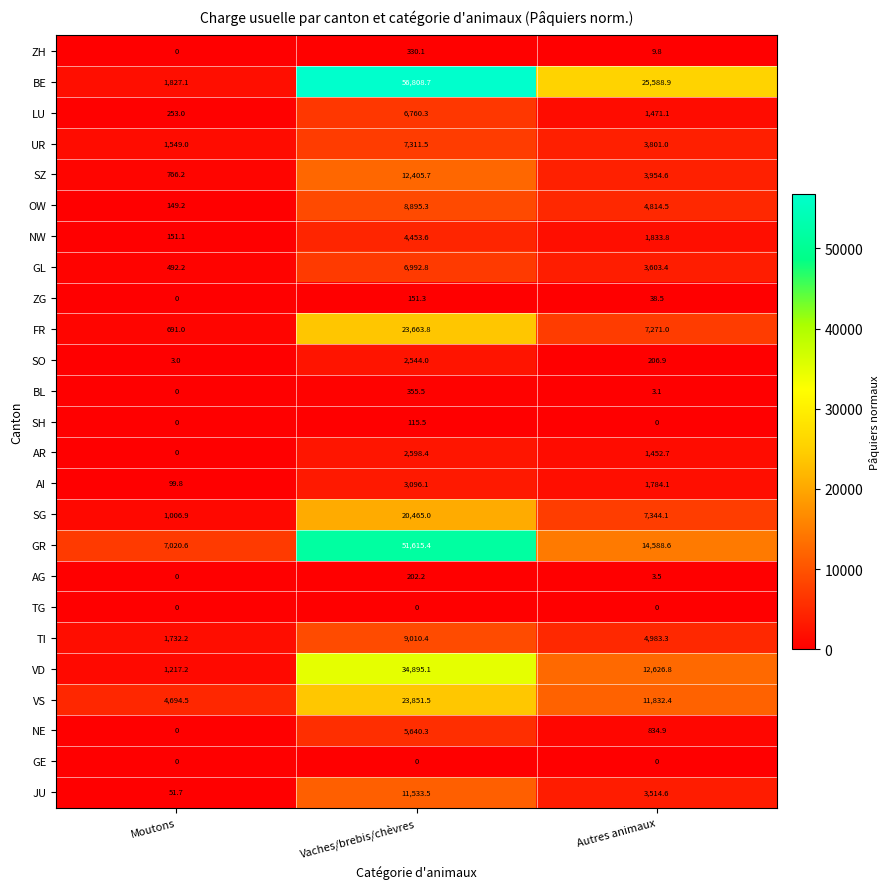

At which label does SO first exceed 206?

Vaches/brebis/chèvres